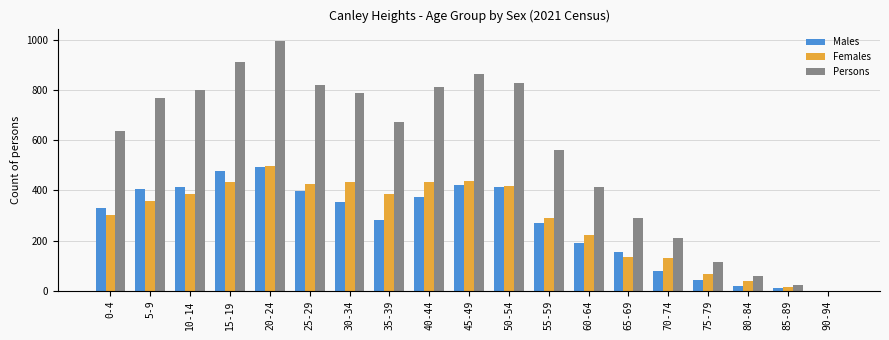

What is the difference between the Females values at 35-39 and 0-4?

84